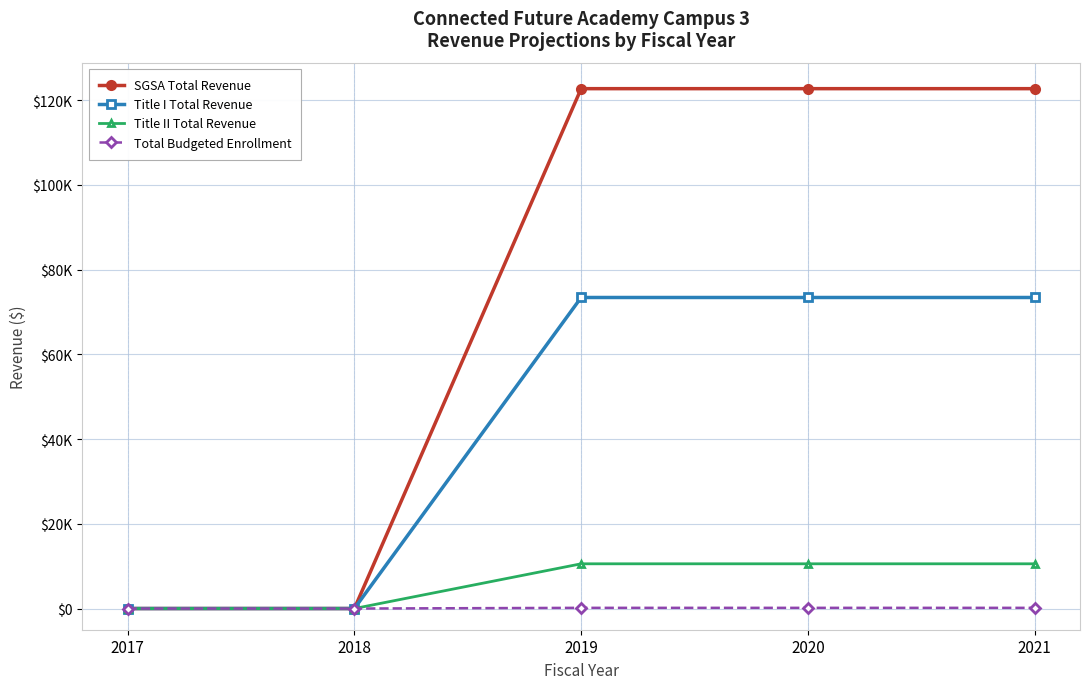

True or false: Total Budgeted Enrollment and Title II Total Revenue cross at least once.

False